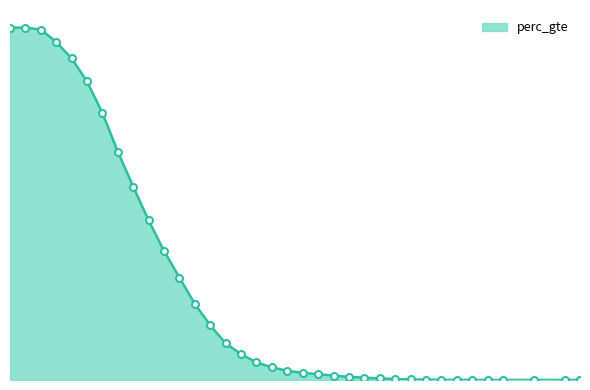

The value at 17 is 0.1. True or false?

True